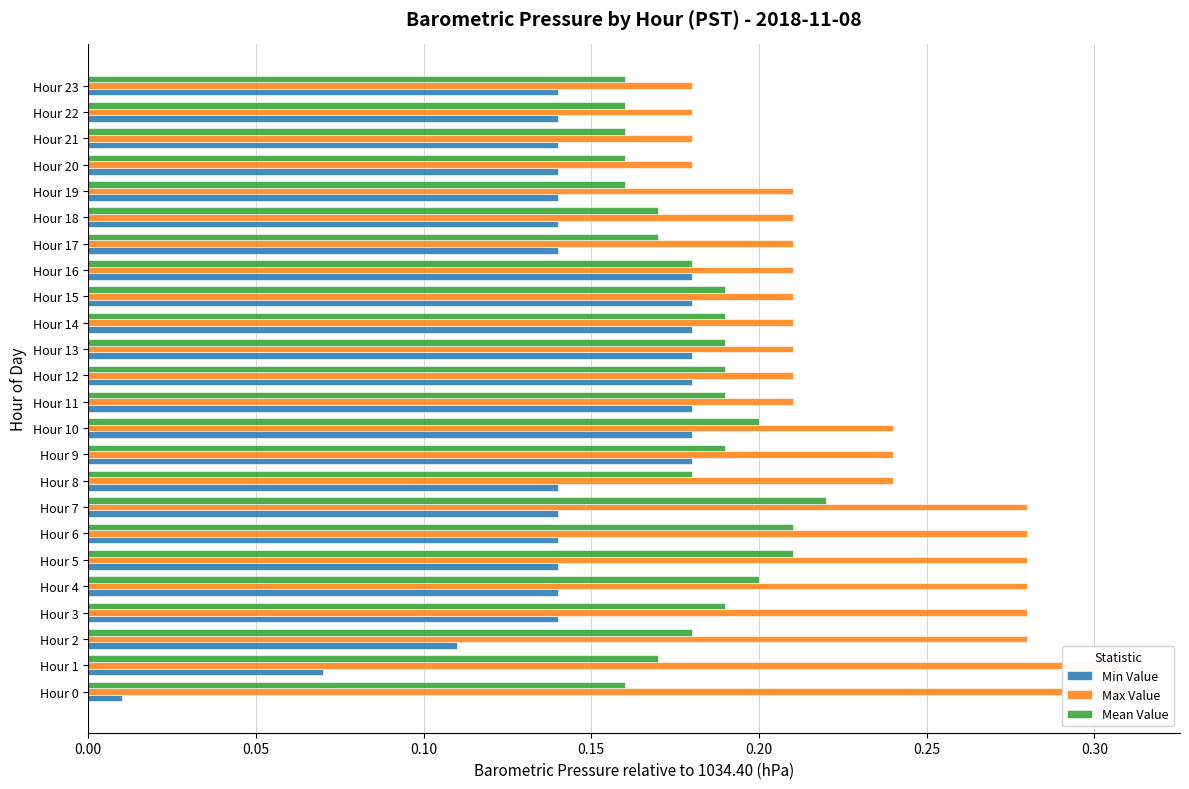

The Mean Value series shows 0.2 at Hour 21. True or false?

False